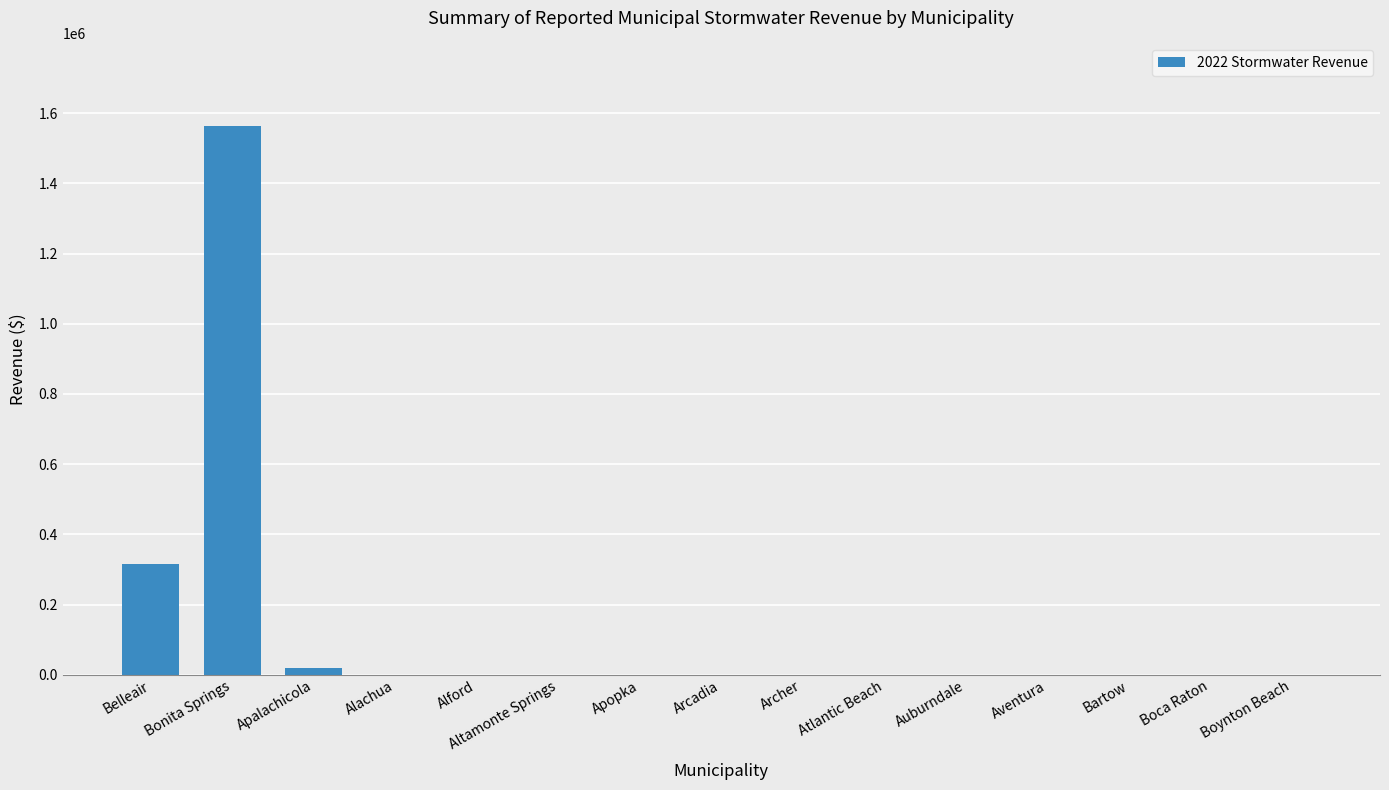

What is the maximum value shown in the chart?

1563867.0